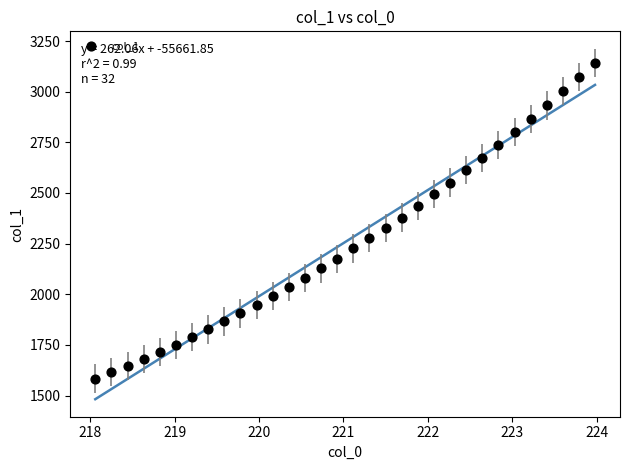

What is the range of Y values (max minus min)?

1557.6